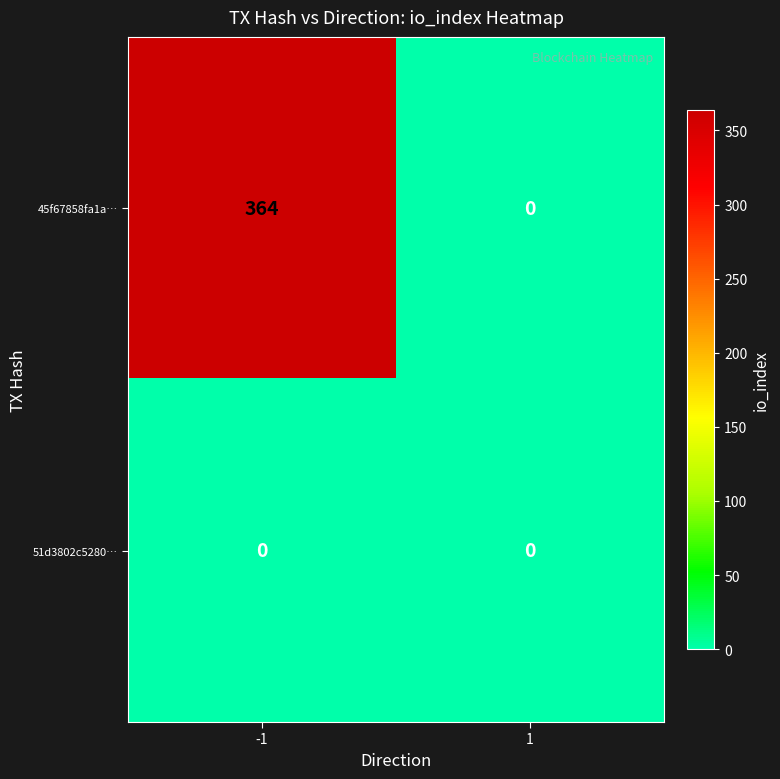

At how many categories does at least one series exceed 52?

1